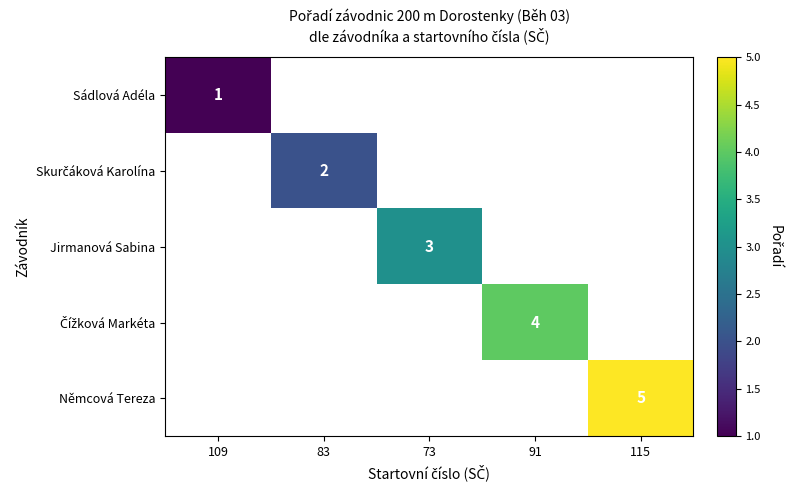

The Němcová Tereza series shows 8 at 115. True or false?

False